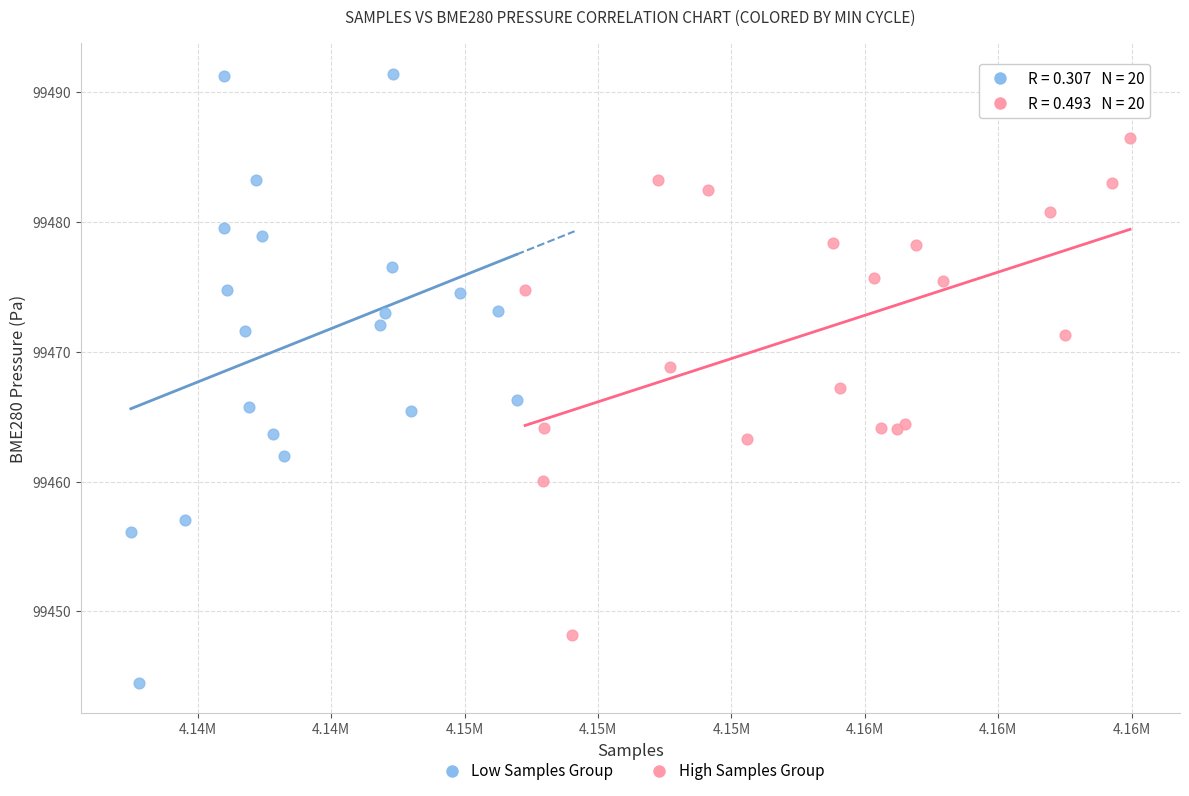

Which series has the widest spread of Y values?

Low Samples Group